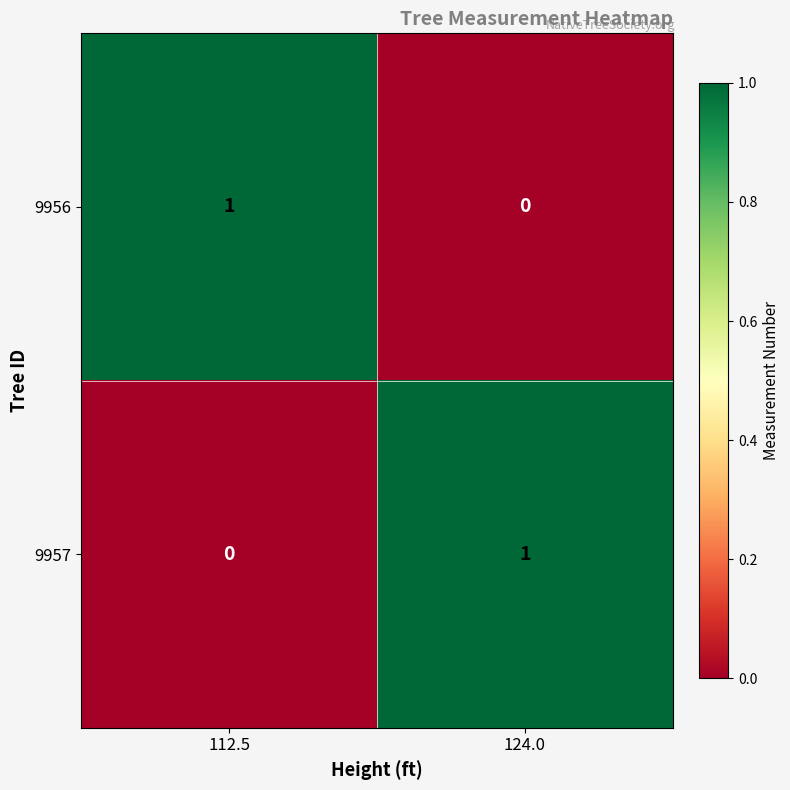

Reading left to right, transcribe all the data shown in this chart.

9956: 112.5=1	124.0=0
9957: 112.5=0	124.0=1